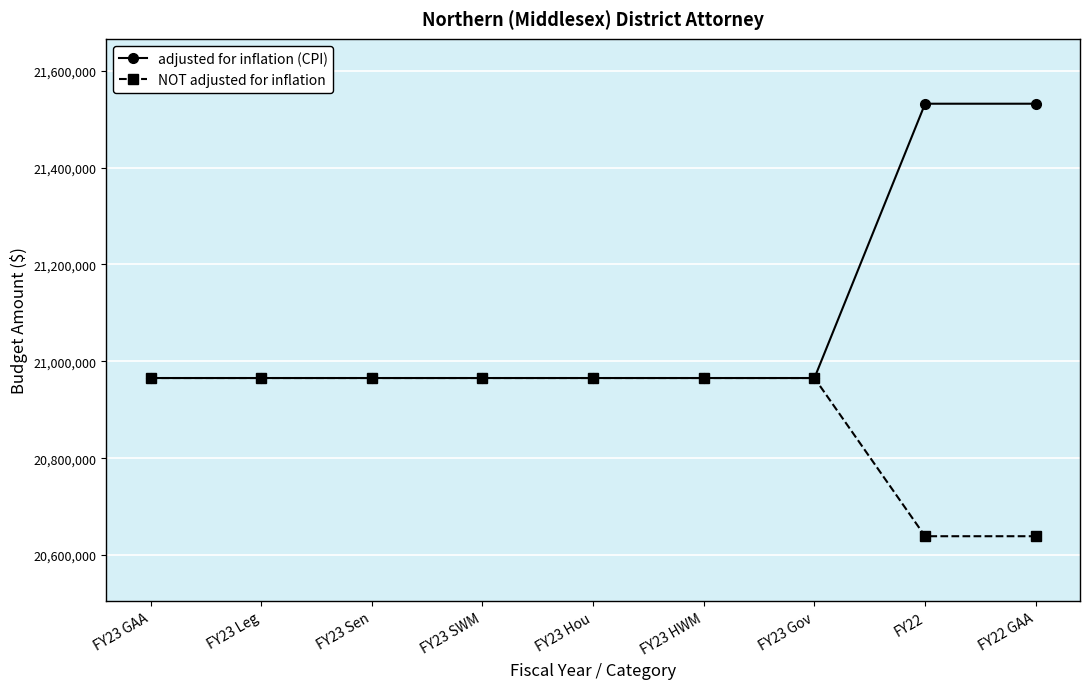

Rank the series by their average value, from lowest to highest.

NOT adjusted for inflation, adjusted for inflation (CPI)